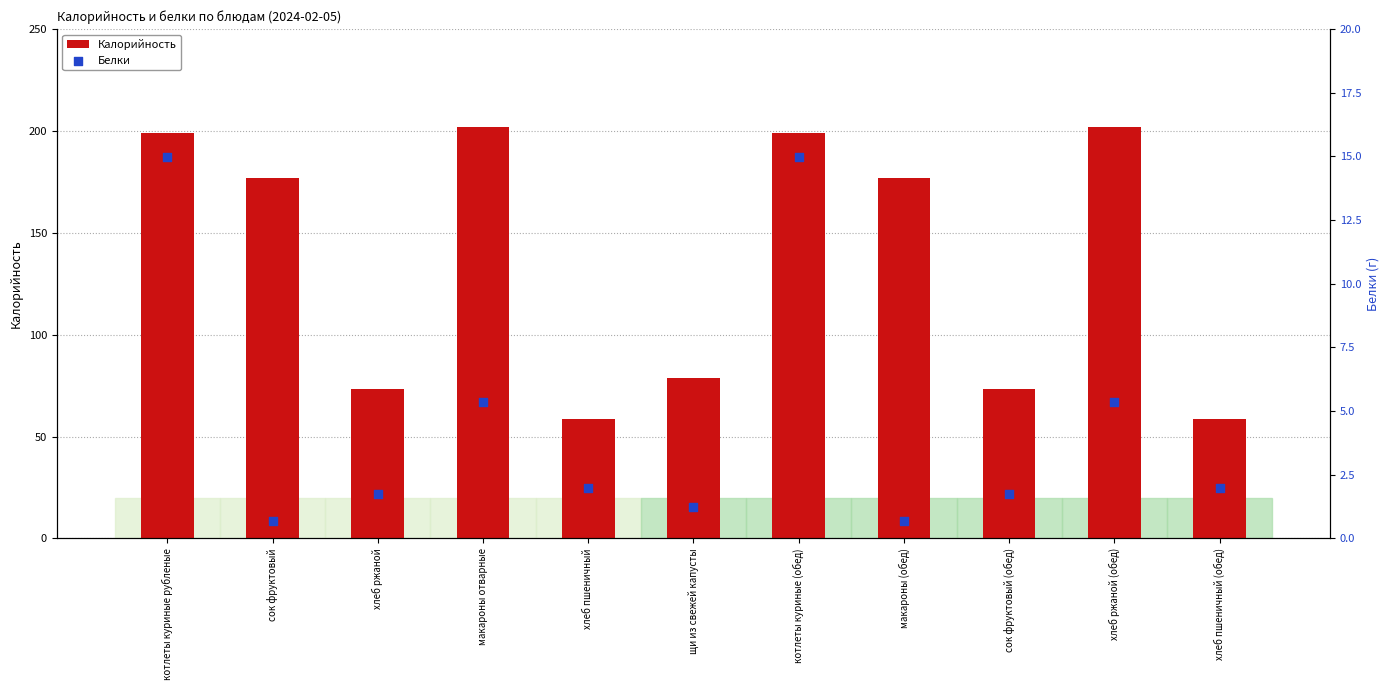

Which series has the largest Y range (max minus min)?

Калорийность